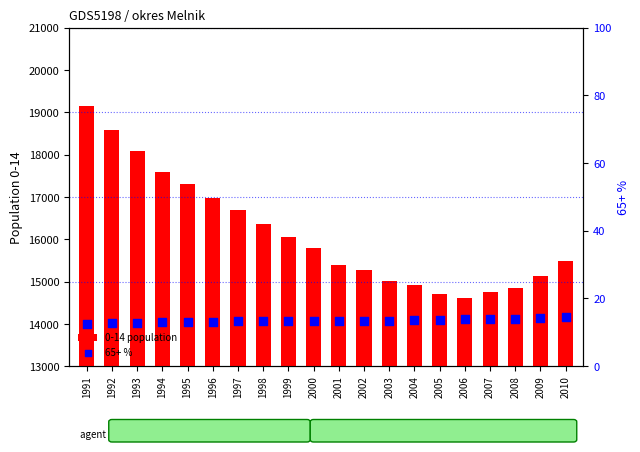

Which series reaches the minimum Y coordinate?

65+ %